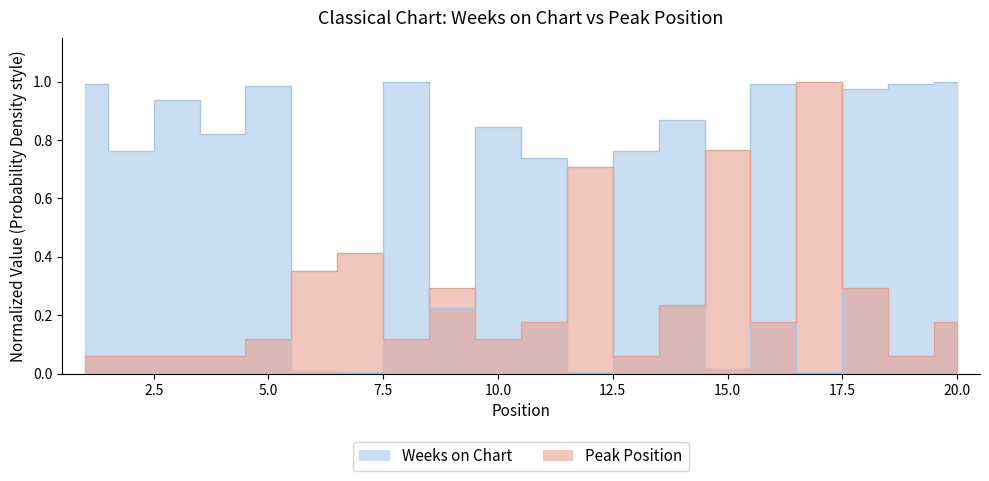

Which series has the widest spread of values?

Weeks on Chart